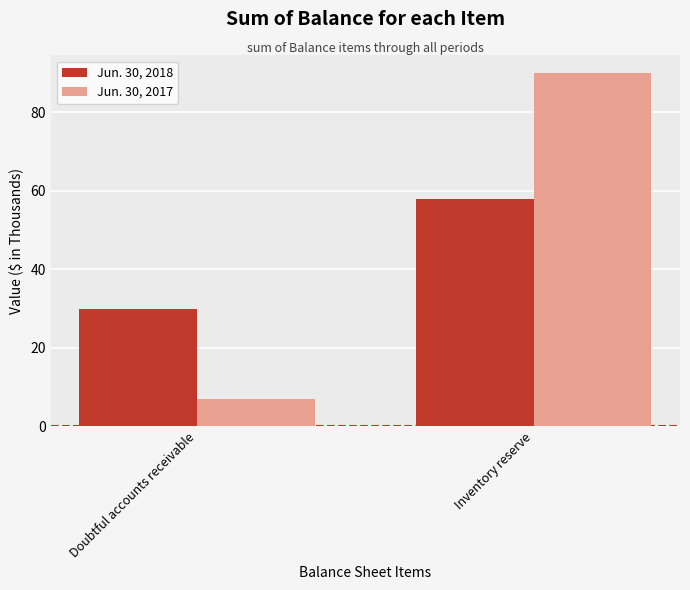

Which series has the largest total across all categories?

Jun. 30, 2017